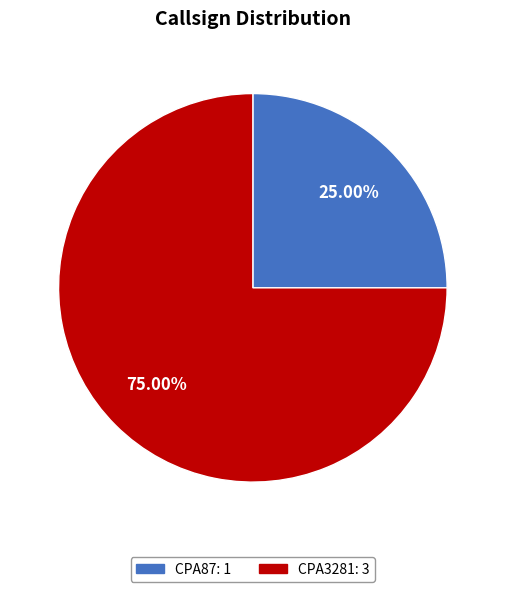

Is there a majority slice in this chart?

Yes